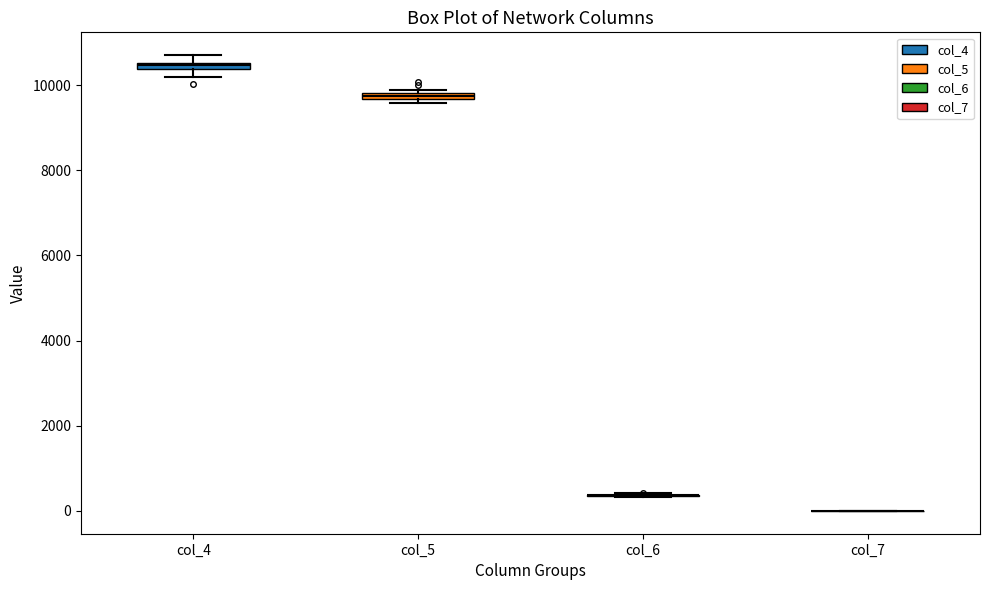

Where is the upper edge of the box for col_5 on the y-axis? The values are not printed on the chart, so give them approximately, as read against the axis.

9800